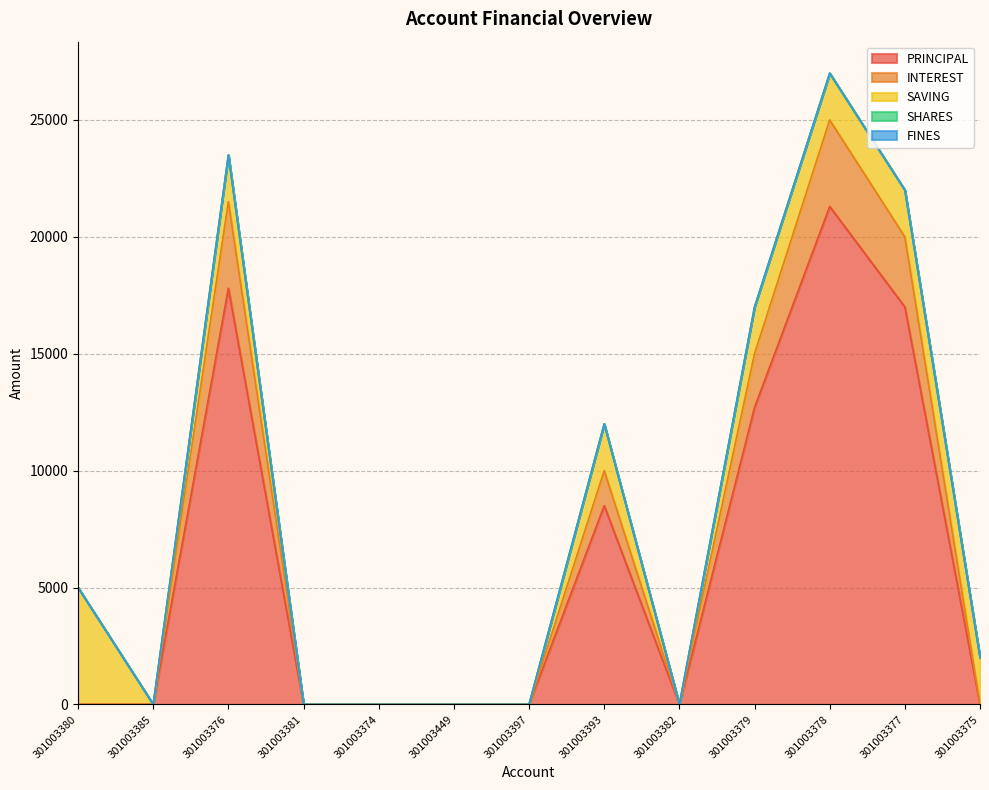

True or false: SHARES and PRINCIPAL intersect in this chart.

False